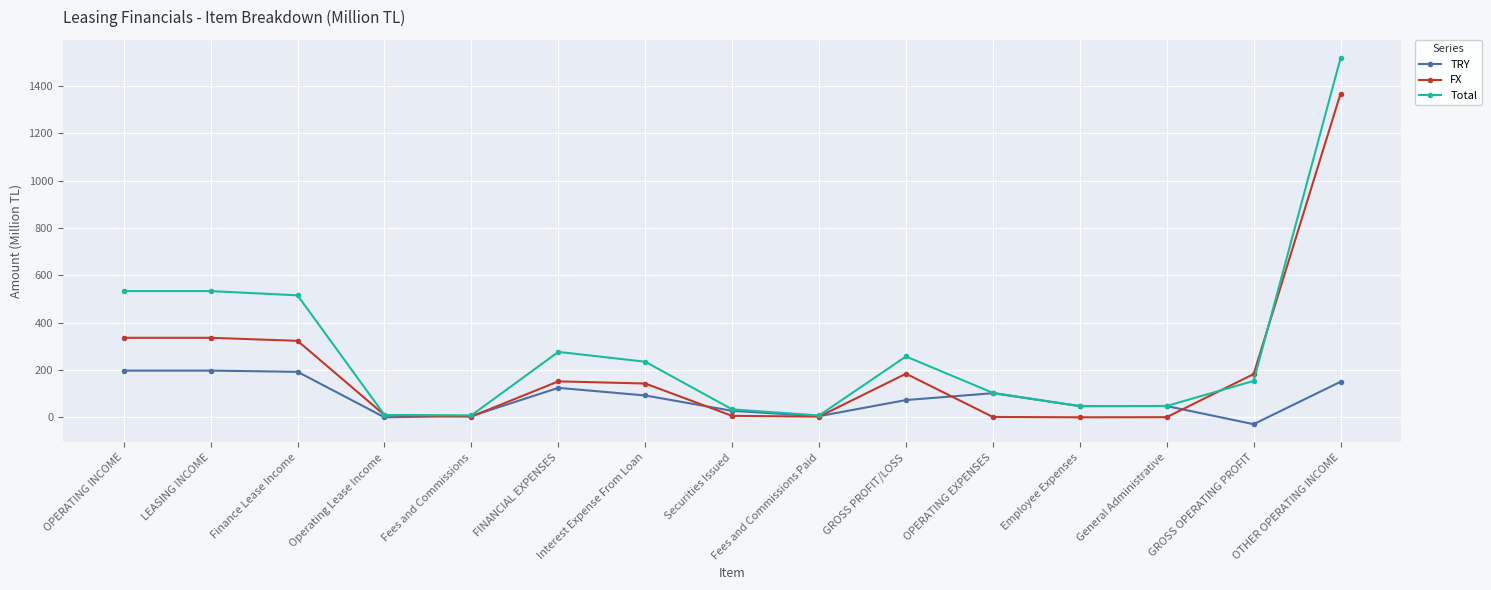

What is the difference between the maximum and minimum values in the Total series?

1510.6